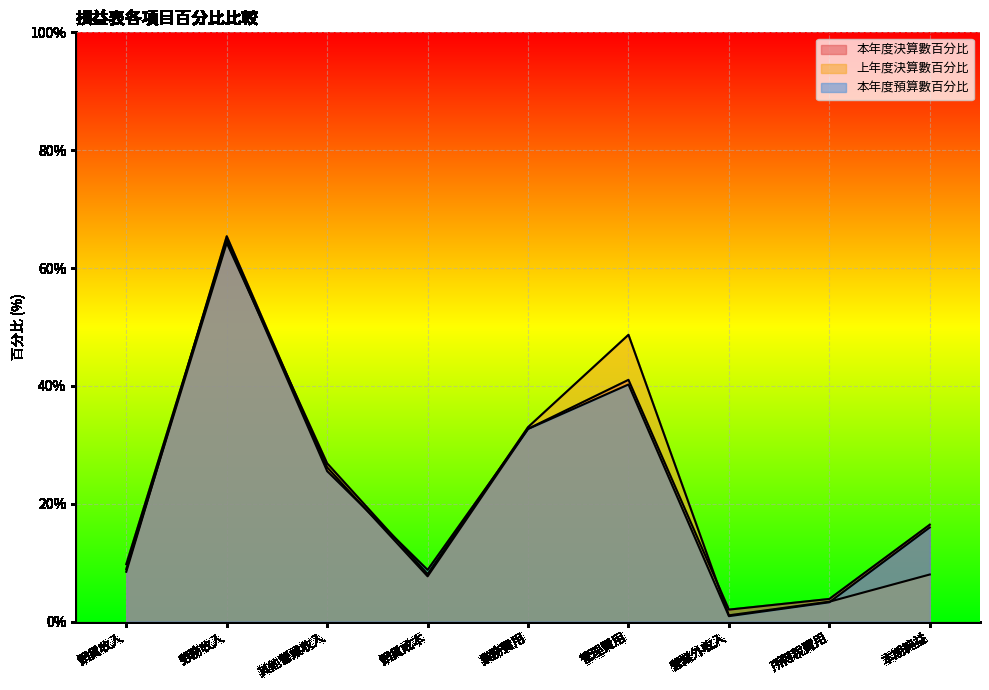

How many lines are shown in the chart?

3